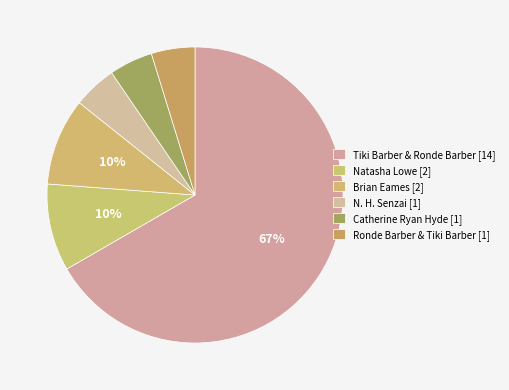

What percentage do Ronde Barber & Tiki Barber [1] and N. H. Senzai [1] together represent?

9.5%